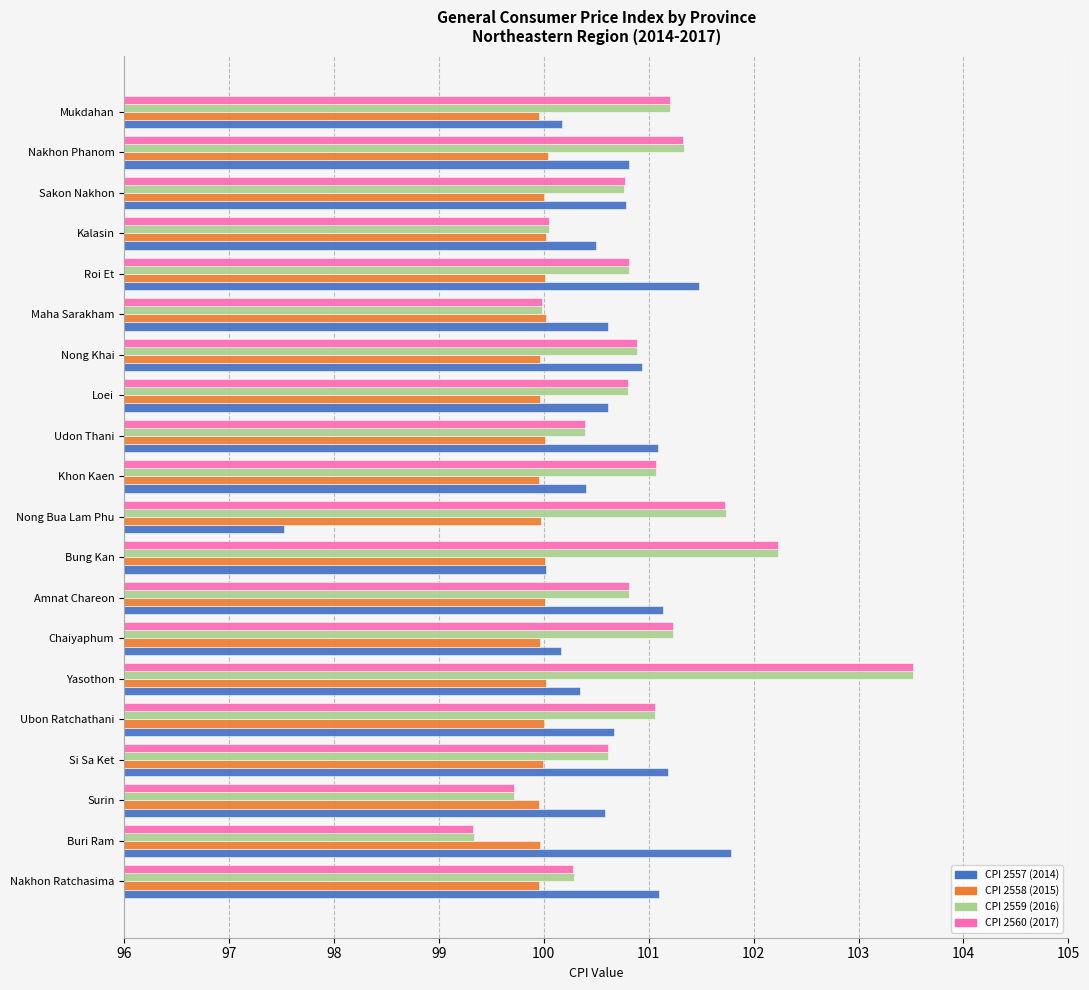

What is the minimum value shown in the chart?

97.5